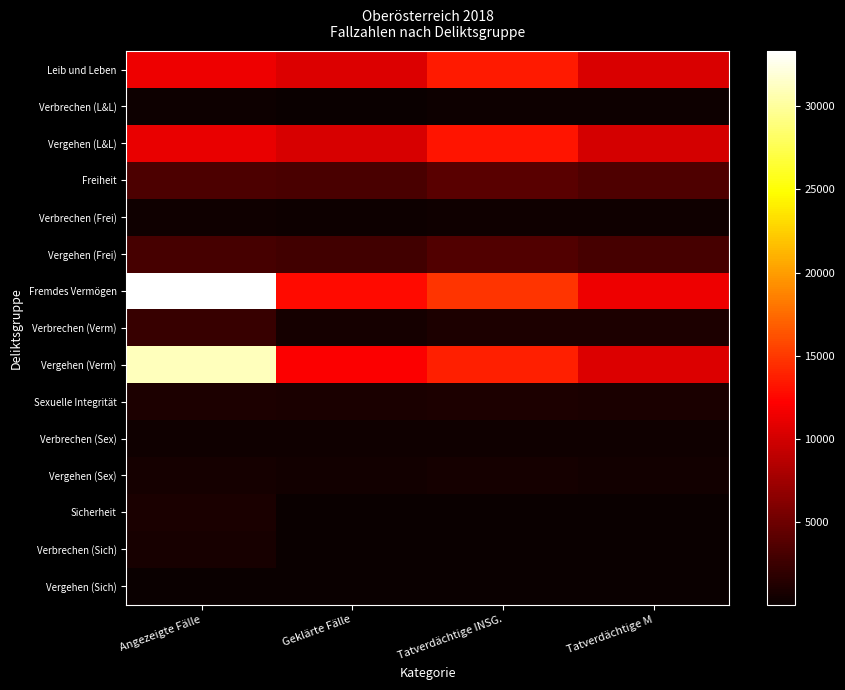

Rank the series at Tatverdächtige M from lowest to highest value.

Verbrechen (Sich), Vergehen (Sich), Sicherheit, Verbrechen (L&L), Verbrechen (Frei), Verbrechen (Sex), Vergehen (Sex), Sexuelle Integrität, Verbrechen (Verm), Vergehen (Frei), Freiheit, Vergehen (L&L), Leib und Leben, Vergehen (Verm), Fremdes Vermögen